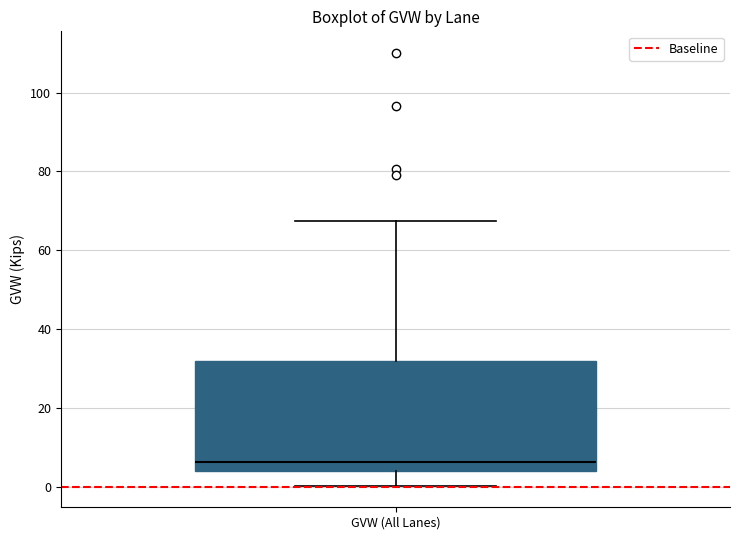

Where does the upper whisker of the box for GVW (All Lanes) end on the y-axis? The values are not printed on the chart, so give them approximately, as read against the axis.

68